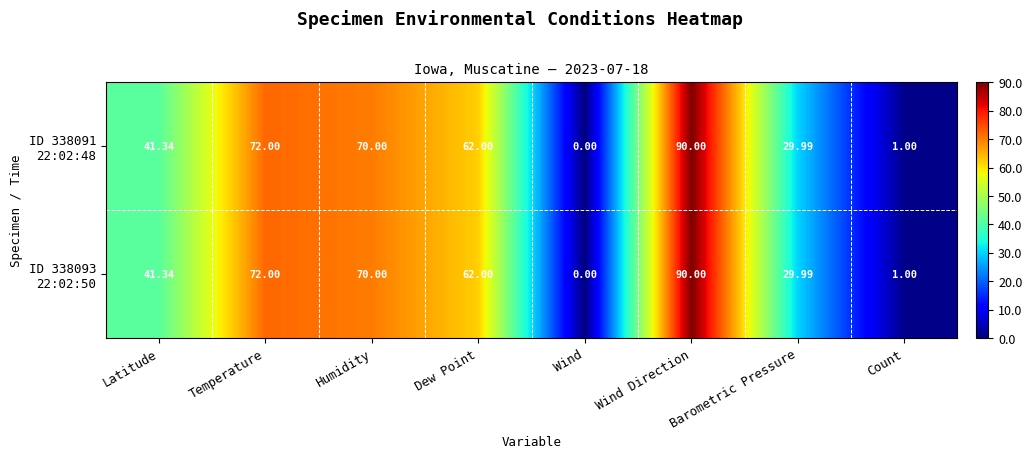

At which category does the chart reach its peak across all series?

Wind Direction